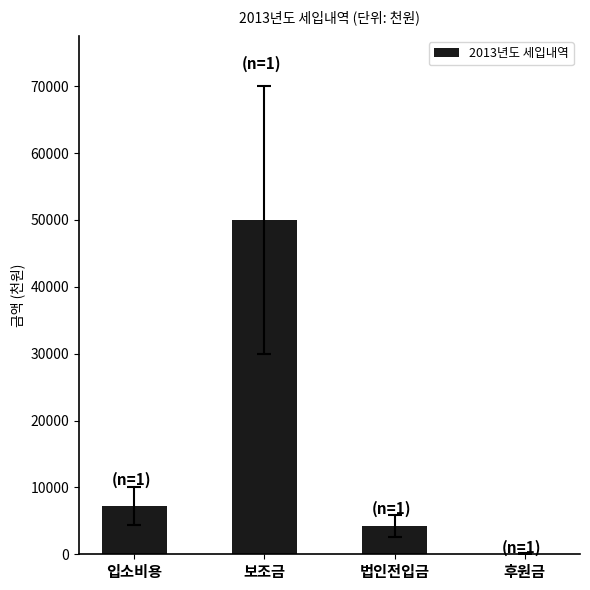

Reading right to left, list all the values displayed in this chart.

100	4220	50034	7200